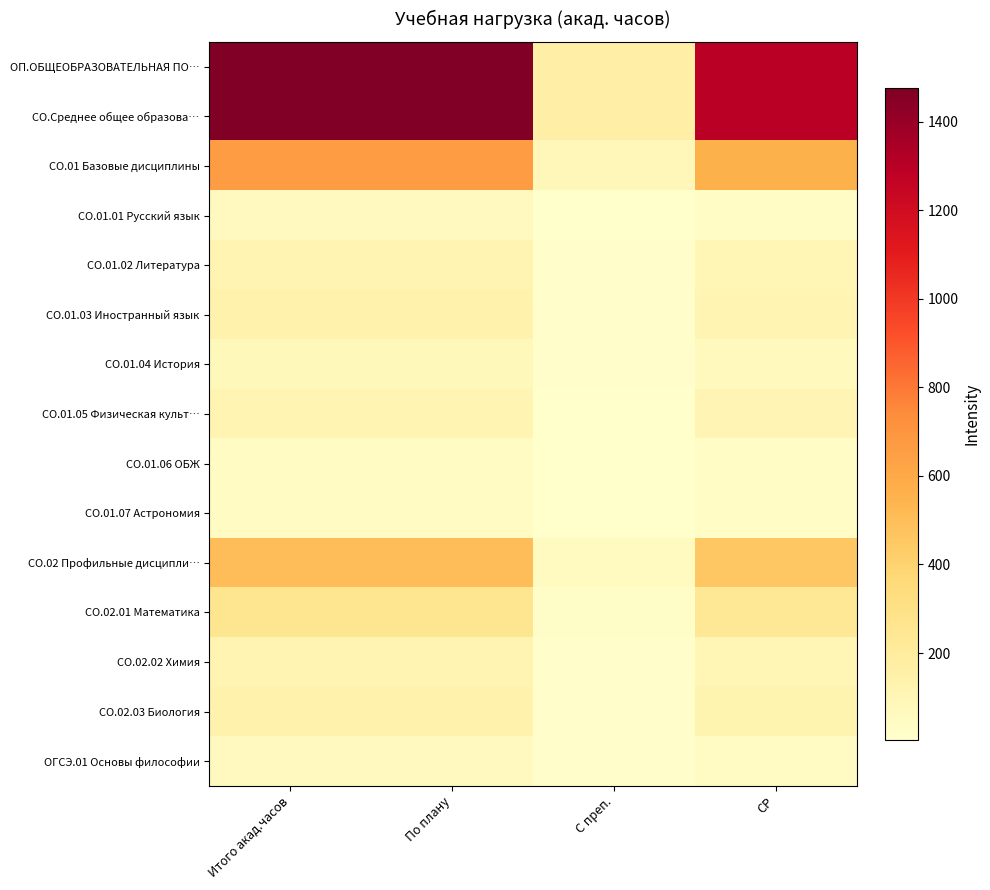

Reading left to right, list all the values displayed in this chart.

ОП.ОБЩЕОБРАЗОВАТЕЛЬНАЯ ПО…: Итого акад.часов=1476	По плану=1476	С преп.=164	СР=1294
СО.Среднее общее образова…: Итого акад.часов=1476	По плану=1476	С преп.=164	СР=1294
СО.01 Базовые дисциплины: Итого акад.часов=660	По плану=660	С преп.=82	СР=560
СО.01.01 Русский язык: Итого акад.часов=57	По плану=57	С преп.=8	СР=31
СО.01.02 Литература: Итого акад.часов=117	По плану=117	С преп.=16	СР=101
СО.01.03 Иностранный язык: Итого акад.часов=135	По плану=135	С преп.=18	СР=117
СО.01.04 История: Итого акад.часов=78	По плану=78	С преп.=12	СР=66
СО.01.05 Физическая культ…: Итого акад.часов=117	По плану=117	С преп.=4	СР=113
СО.01.06 ОБЖ: Итого акад.часов=39	По плану=39	С преп.=6	СР=33
СО.01.07 Астрономия: Итого акад.часов=39	По плану=39	С преп.=6	СР=33
СО.02 Профильные дисципли…: Итого акад.часов=504	По плану=504	С преп.=50	СР=454
СО.02.01 Математика: Итого акад.часов=252	По плану=252	С преп.=22	СР=230
СО.02.02 Химия: Итого акад.часов=117	По плану=117	С преп.=14	СР=103
СО.02.03 Биология: Итого акад.часов=135	По плану=135	С преп.=14	СР=121
ОГСЭ.01 Основы философии: Итого акад.часов=58	По плану=58	С преп.=10	СР=48